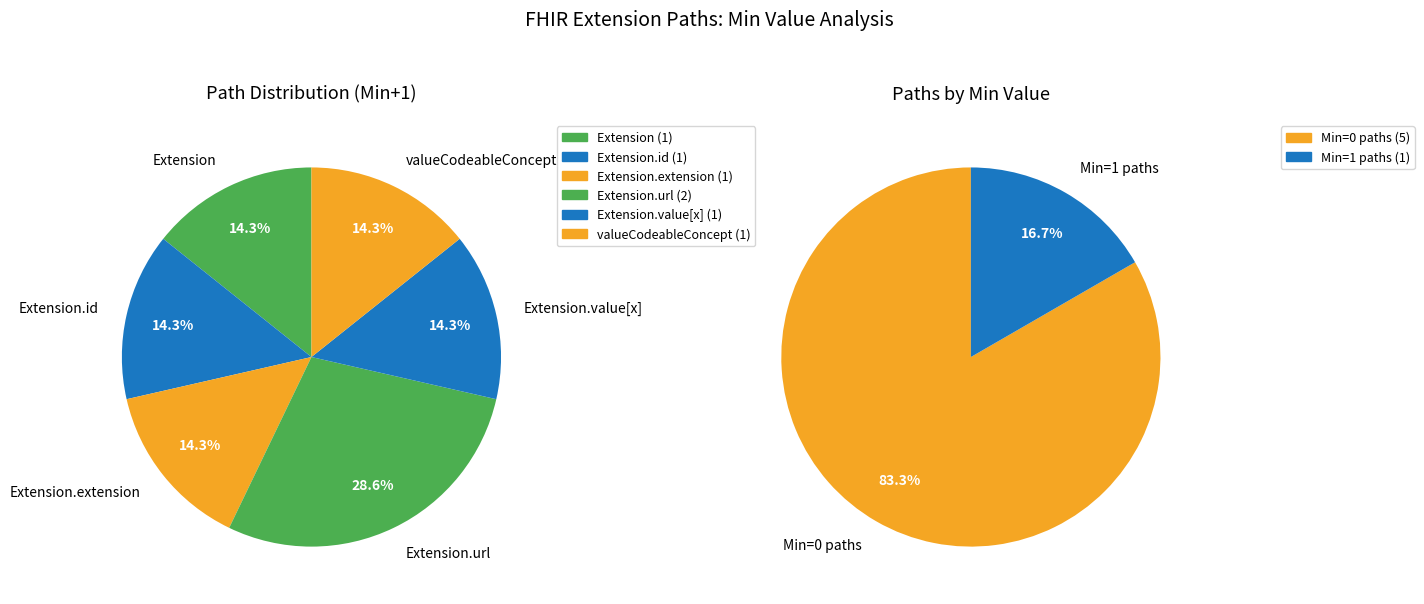

Is it true that Extension.url is 89% of the pie?

False